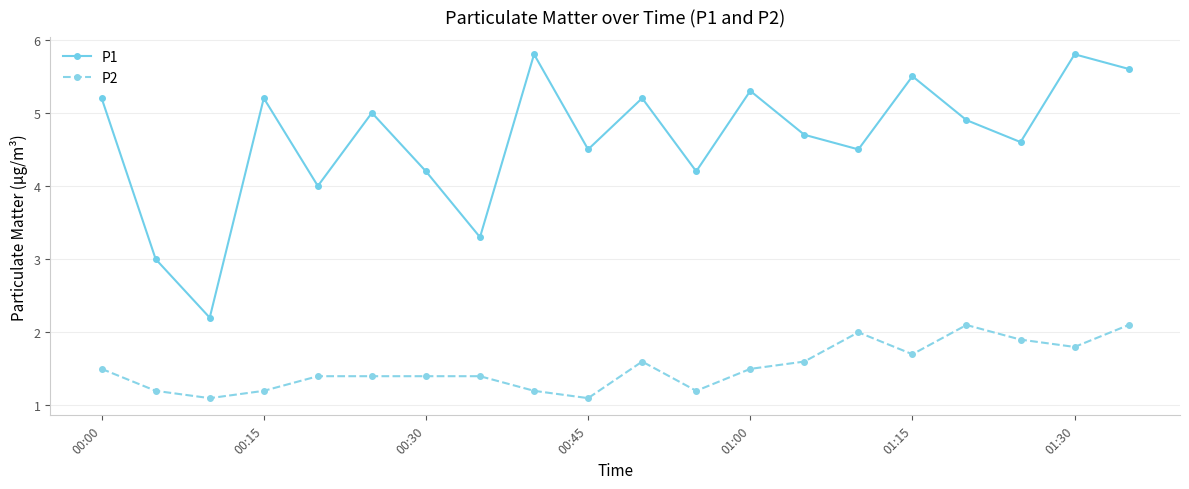

What is the difference between the second highest and minimum values in the P1 series?

3.6